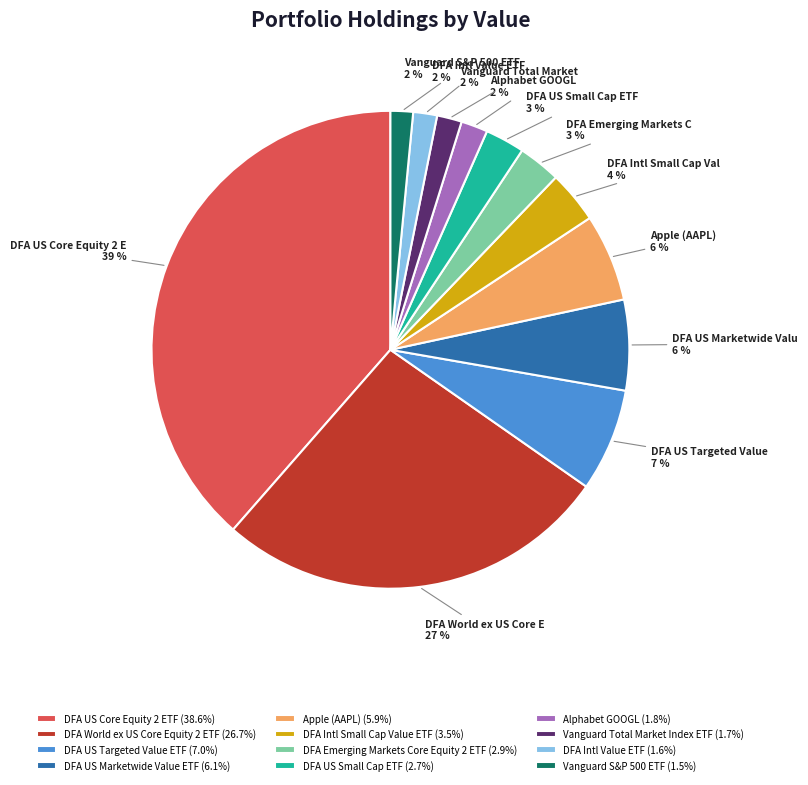

Combined, do DFA Emerging Markets Core Equity 2 ETF (2.9%) and DFA US Marketwide Value ETF (6.1%) account for over 50%?

No